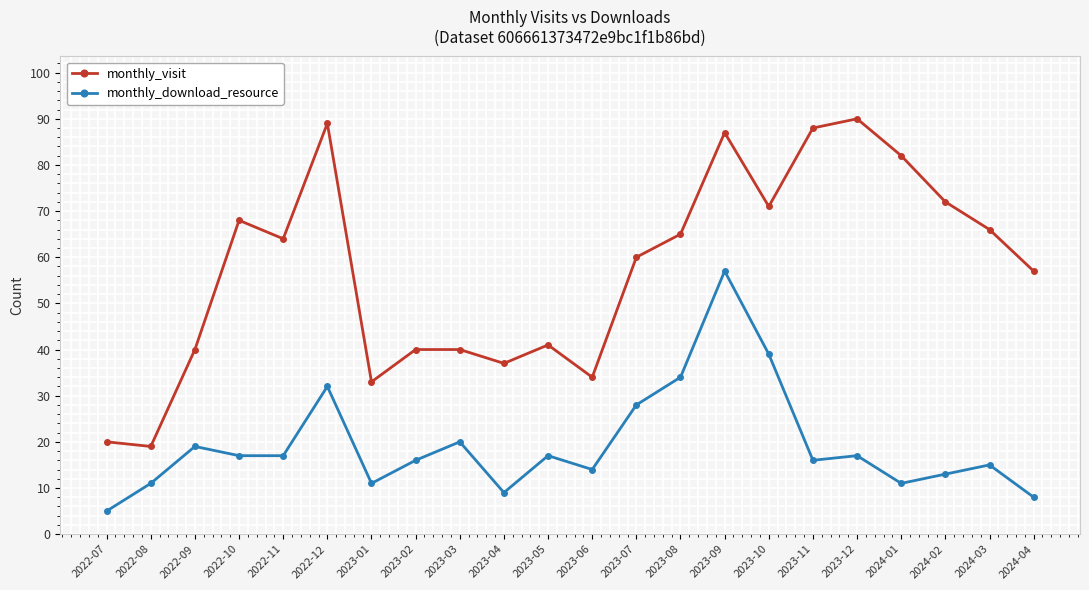

True or false: monthly_visit and monthly_download_resource cross at least once.

False